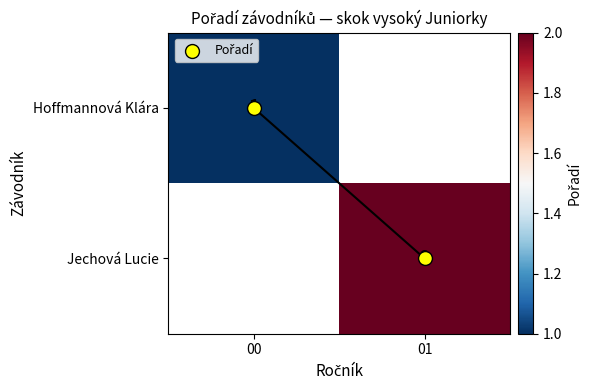

List the labels in order of Jechová Lucie value, smallest first.

00, 01